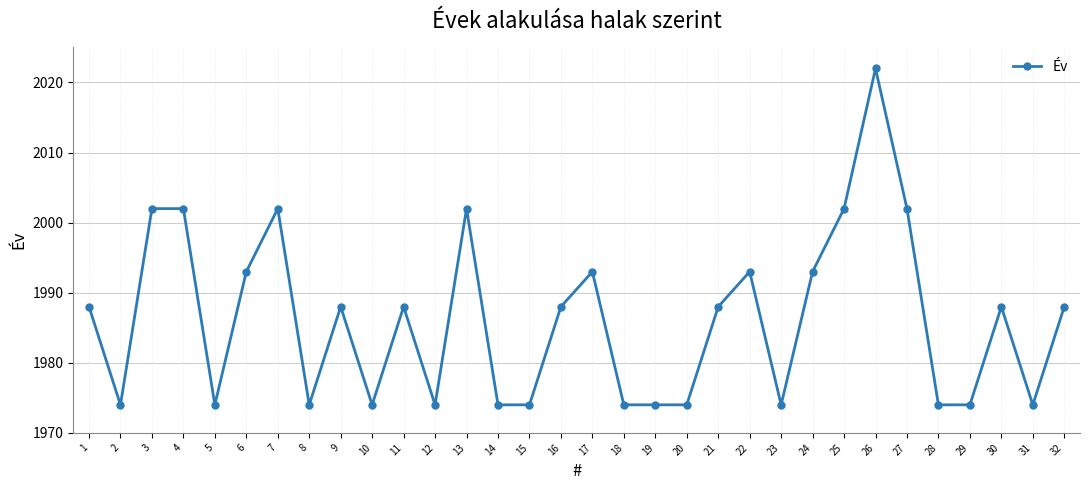

What is the difference between the maximum and minimum values?

48